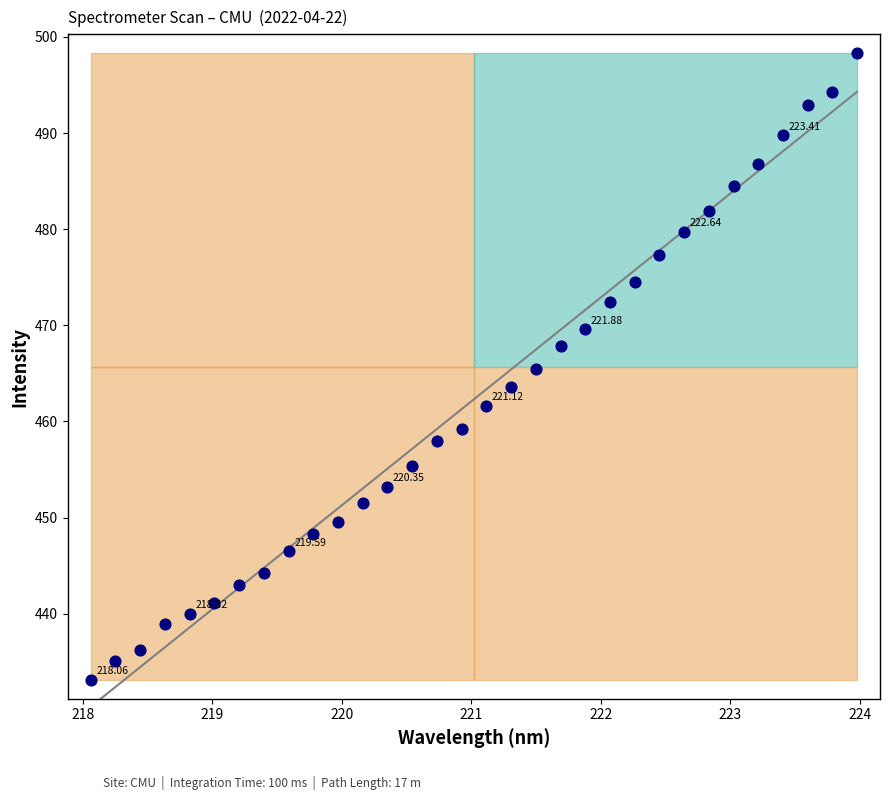

What is the range of Y values (max minus min)?

65.2